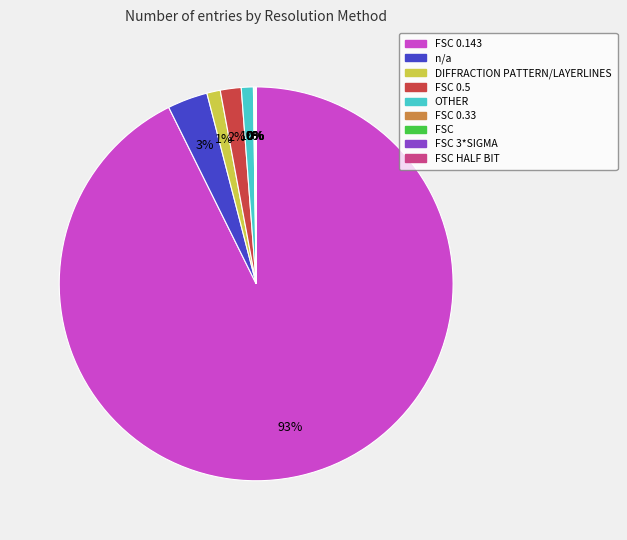

To the nearest percent, what is the average slice percentage?

11%